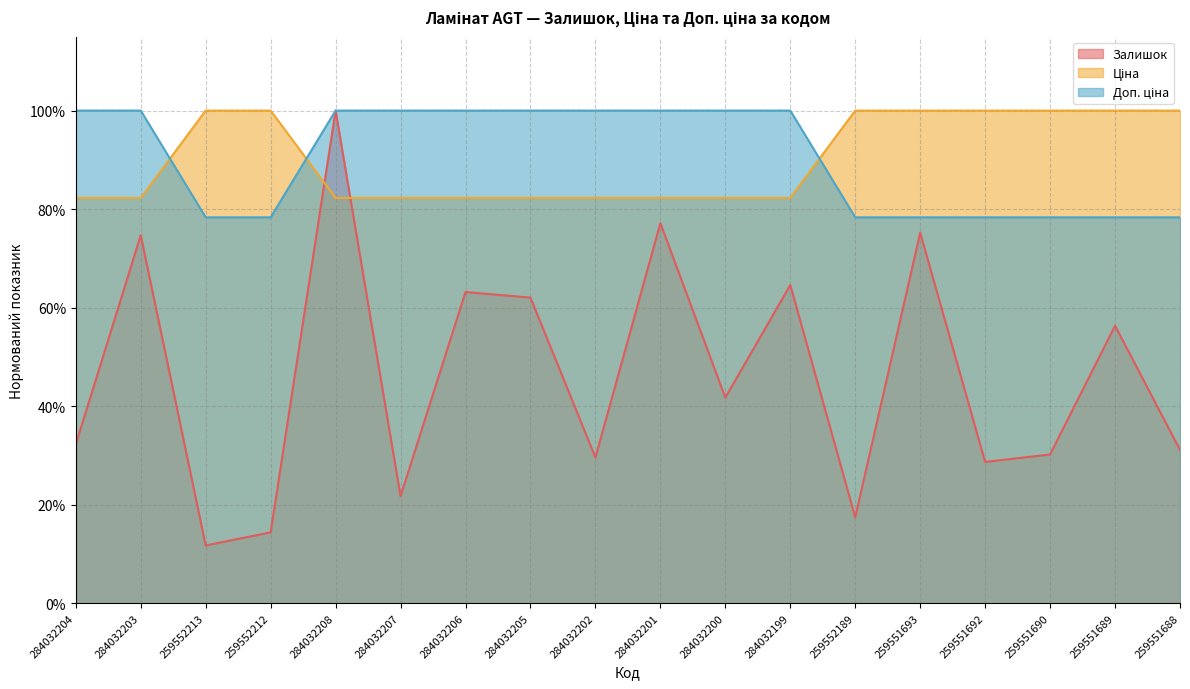

What is the sum of the Залишок values at 284032202 and 259552212?

0.4